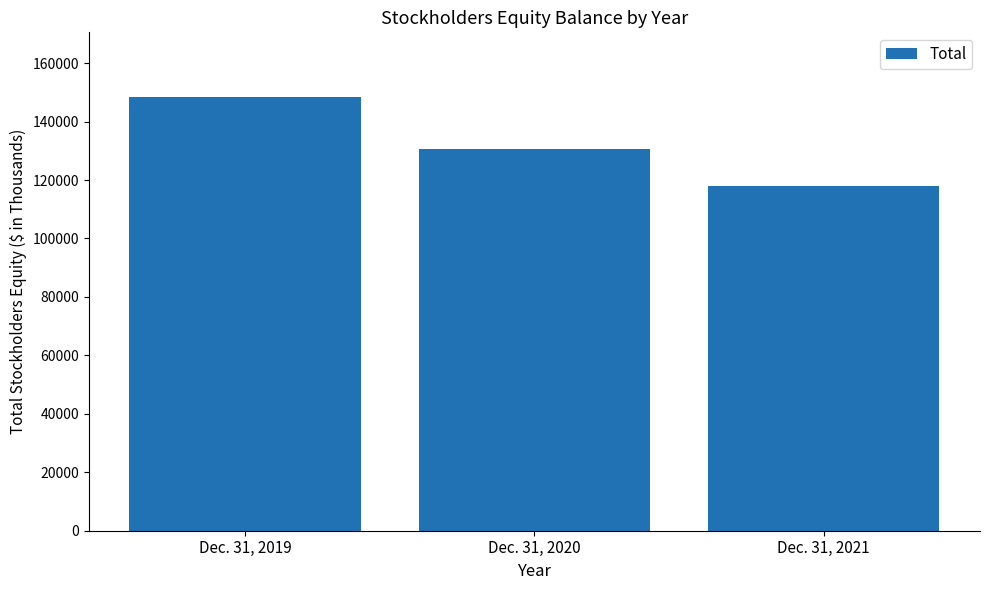

The value at Dec. 31, 2019 is 148287. True or false?

True